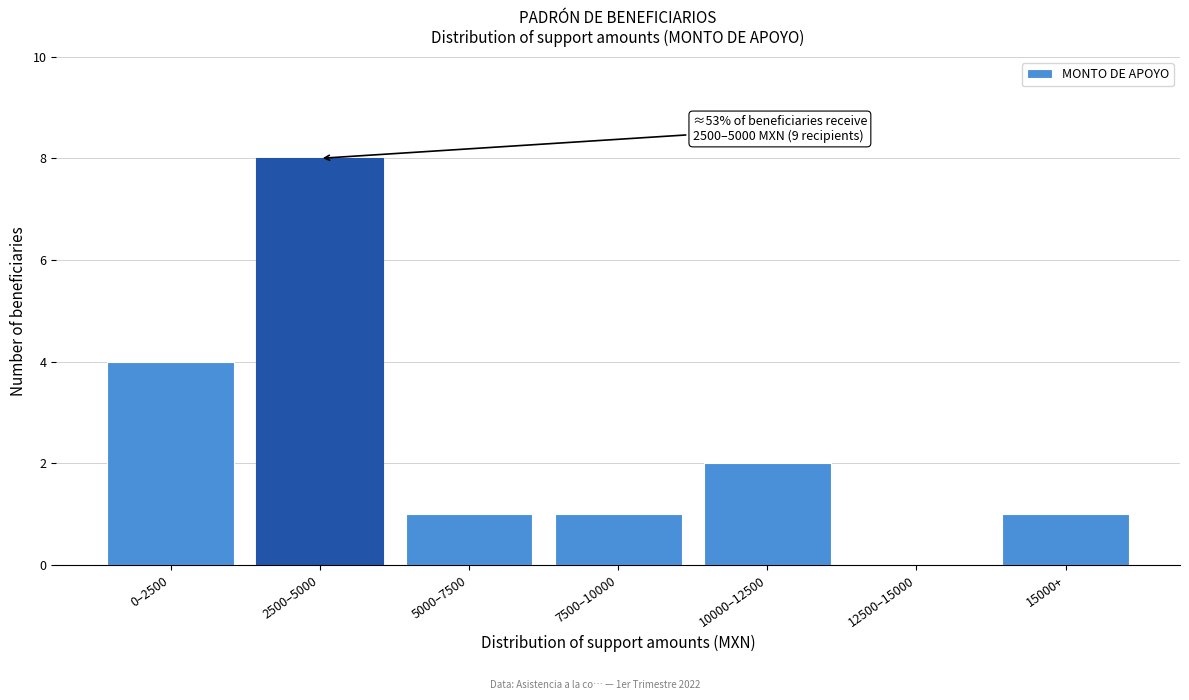

Reading left to right, transcribe all the data shown in this chart.

0–2500=4	2500–5000=8	5000–7500=1	7500–10000=1	10000–12500=2	12500–15000=0	15000+=1